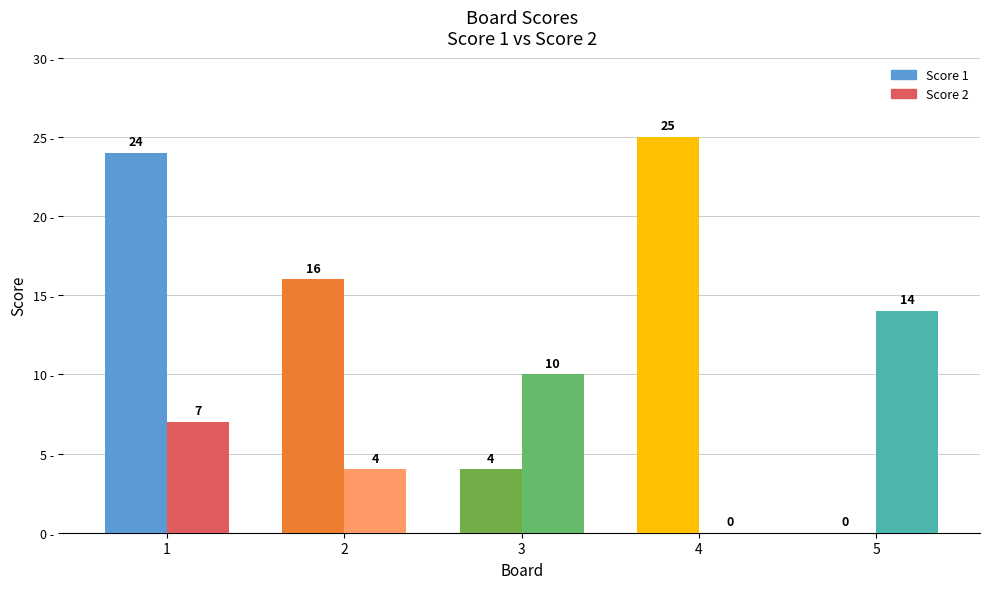

What is the spread (max minus min) of values at 4?

25